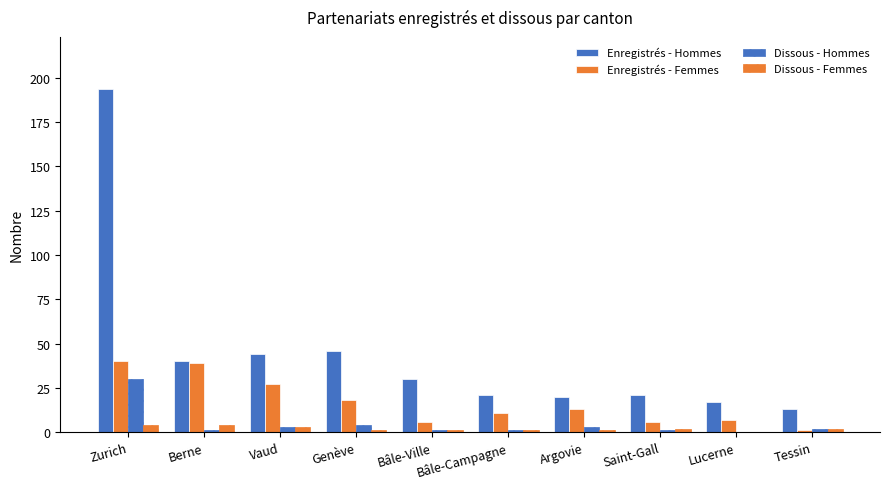

What is the difference between the maximum and minimum values in the Dissous - Femmes series?

4